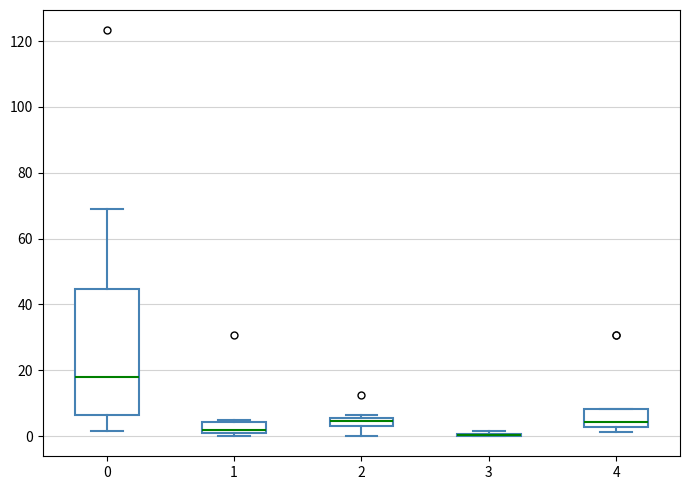

Where is the upper edge of the box at x = 1 on the y-axis? The values are not printed on the chart, so give them approximately, as read against the axis.

4